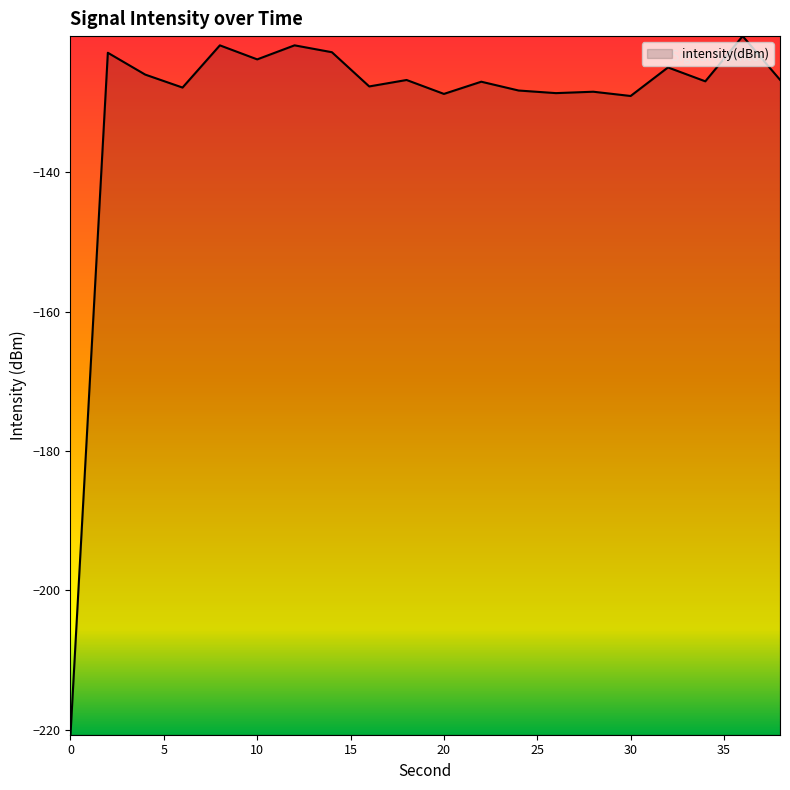

What is the smallest value displayed?

-220.7